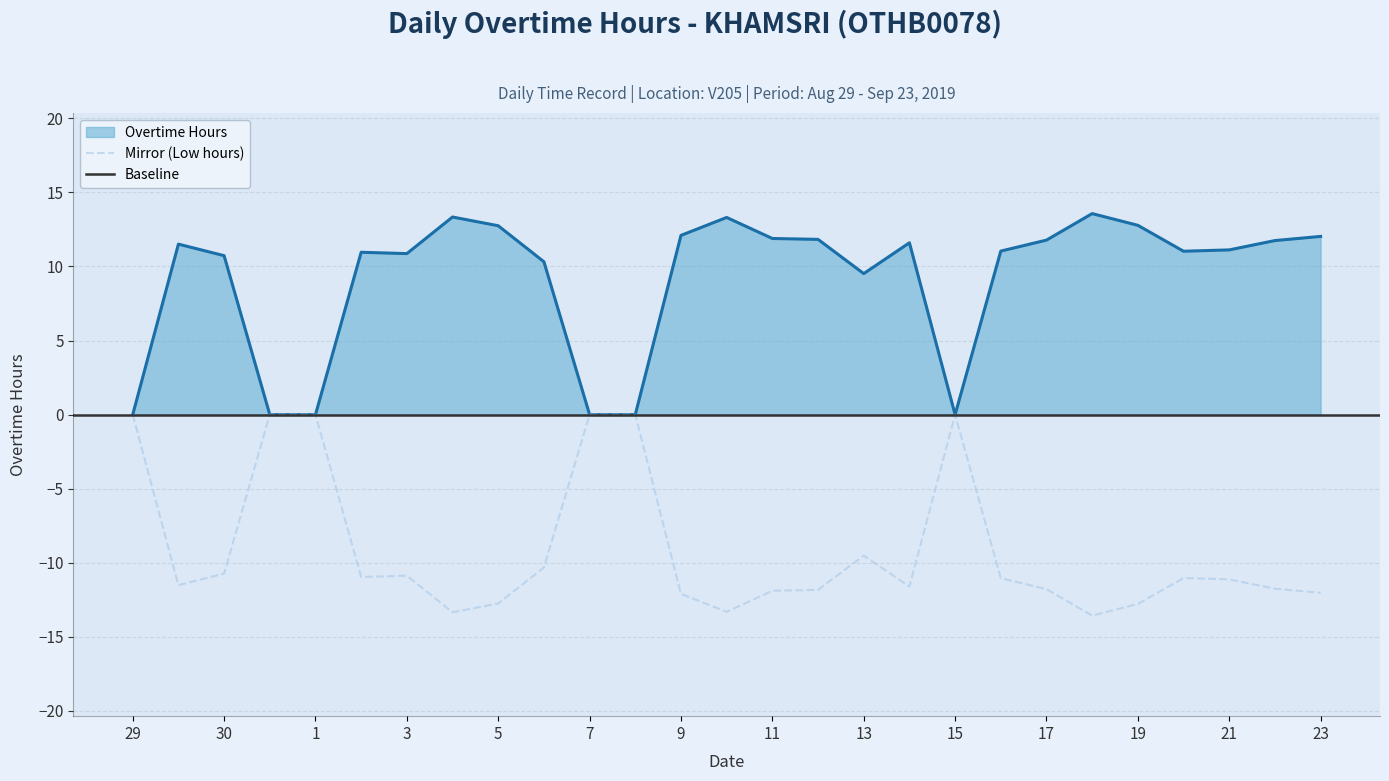

Reading left to right, extract all data points from this chart.

0.0	11.5	10.7	0.0	0.0	11.0	10.9	13.3	12.8	10.3	0.0	0.0	12.1	13.3	11.9	11.8	9.5	11.6	0.0	11.0	11.8	13.6	12.8	11.0	11.1	11.8	12.0